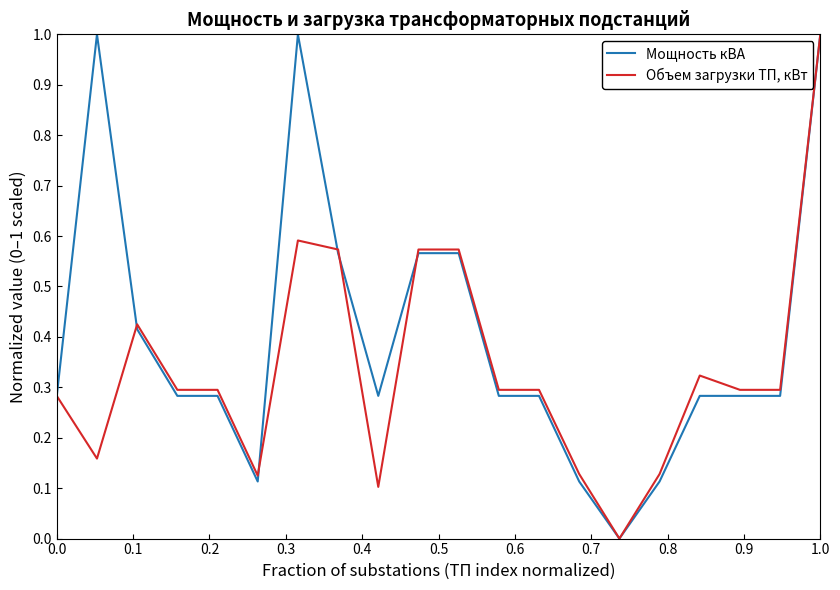

True or false: Объем загрузки ТП, кВт has more than 0 interior local peaks.

True